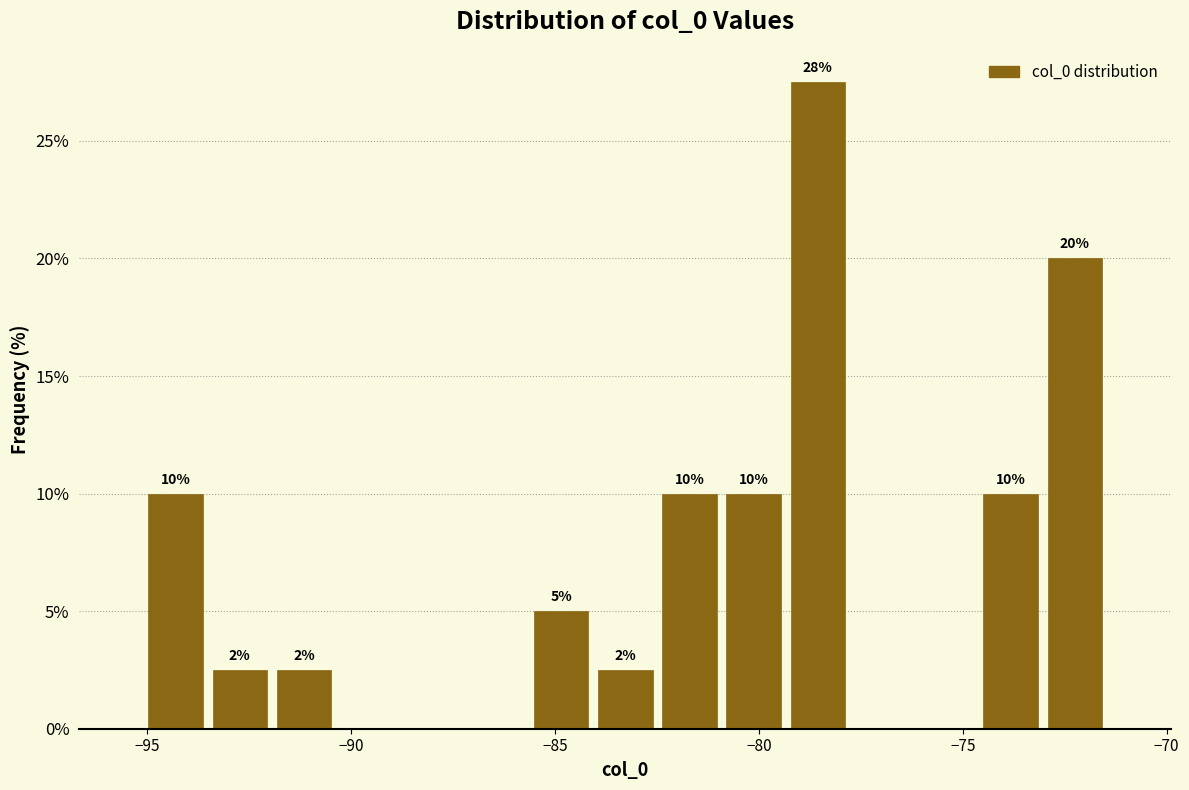

Around what value on the x-axis is the tallest bar? Give the approximate position of its centre, as read against the axis.

-78.5